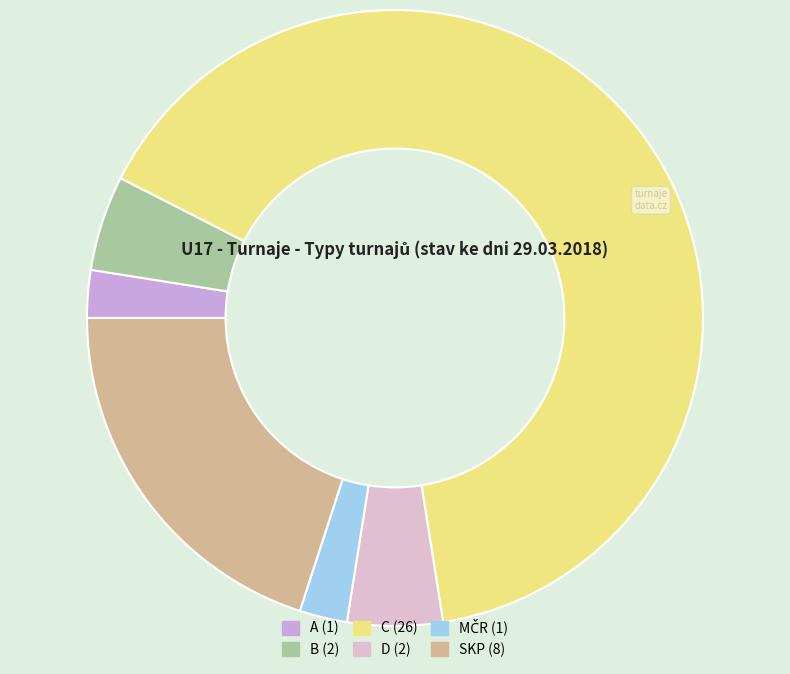

How many slices are in this pie chart?

6